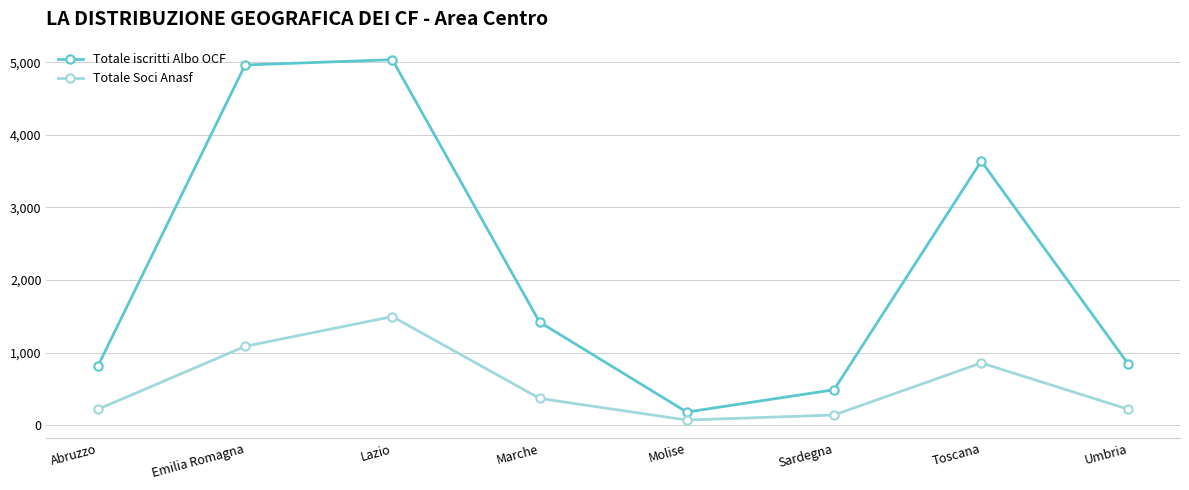

What is the label of the 5th point from the right?

Marche